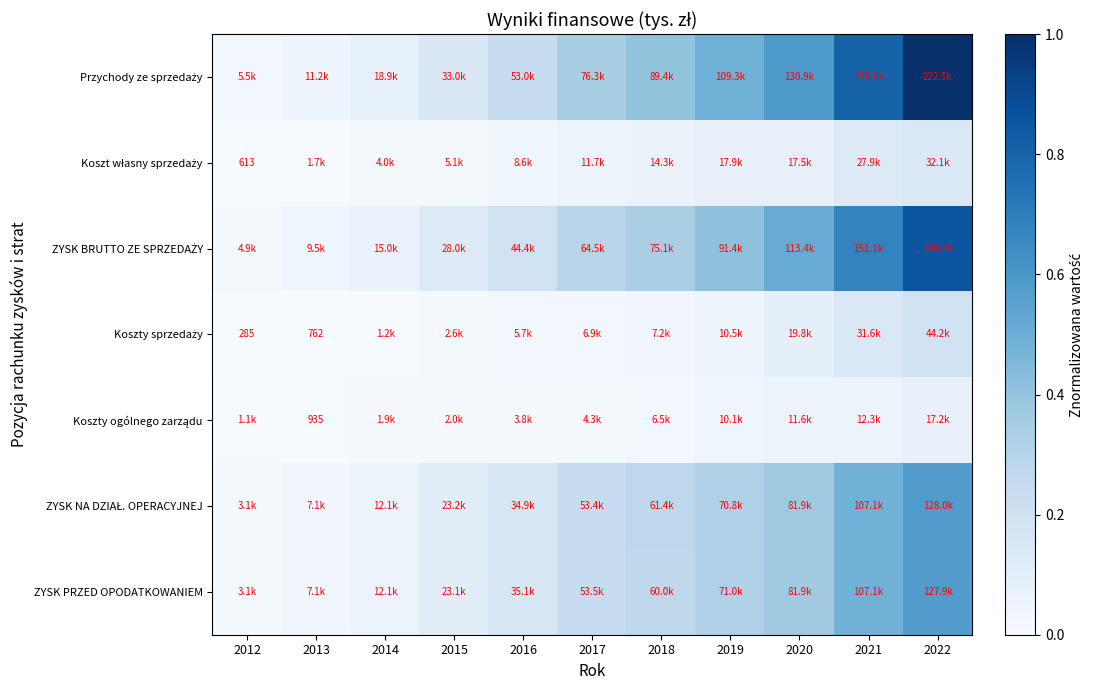

At which category is the sum across all series the highest?

2022